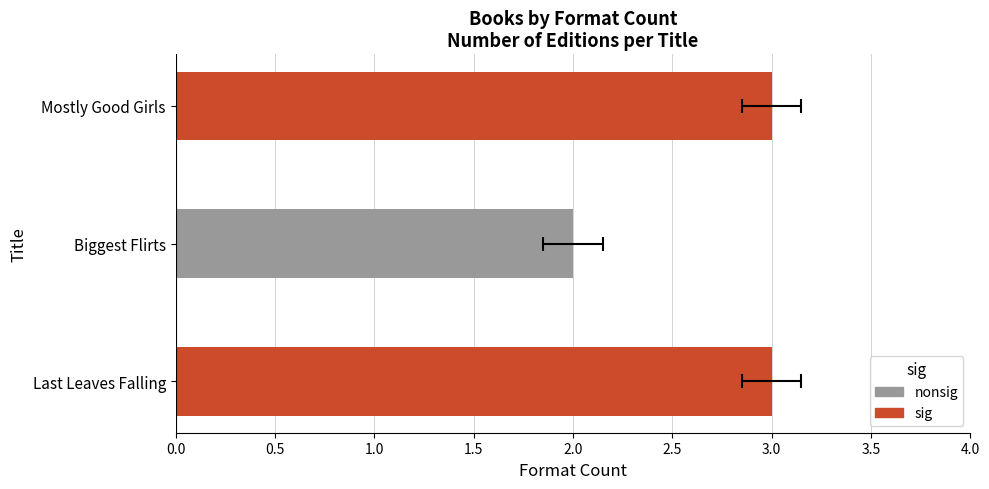

Count the values in the range 2 to 3.

3